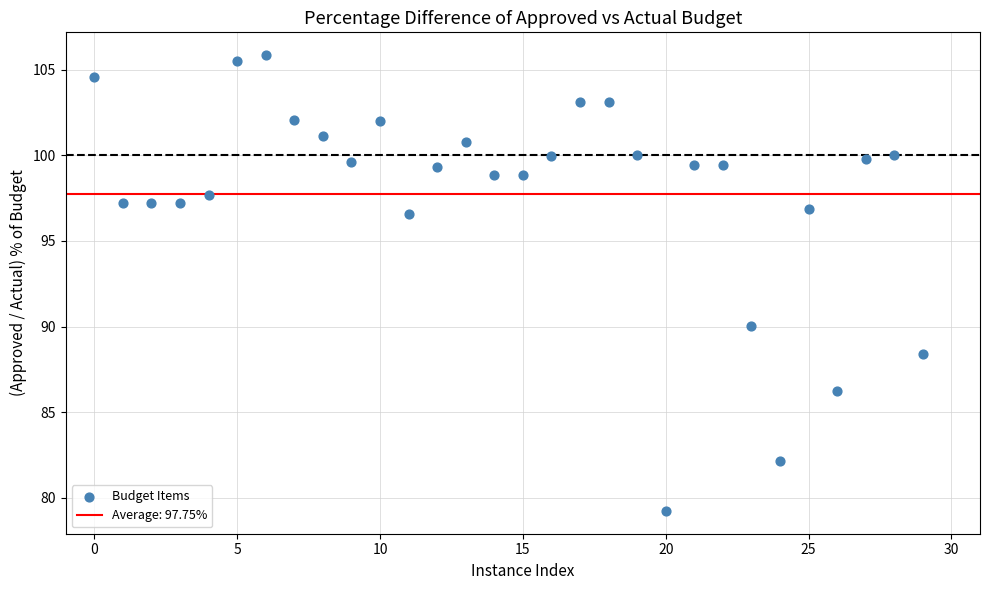

What Y value in the scatter plot is closest to 92?

90.0